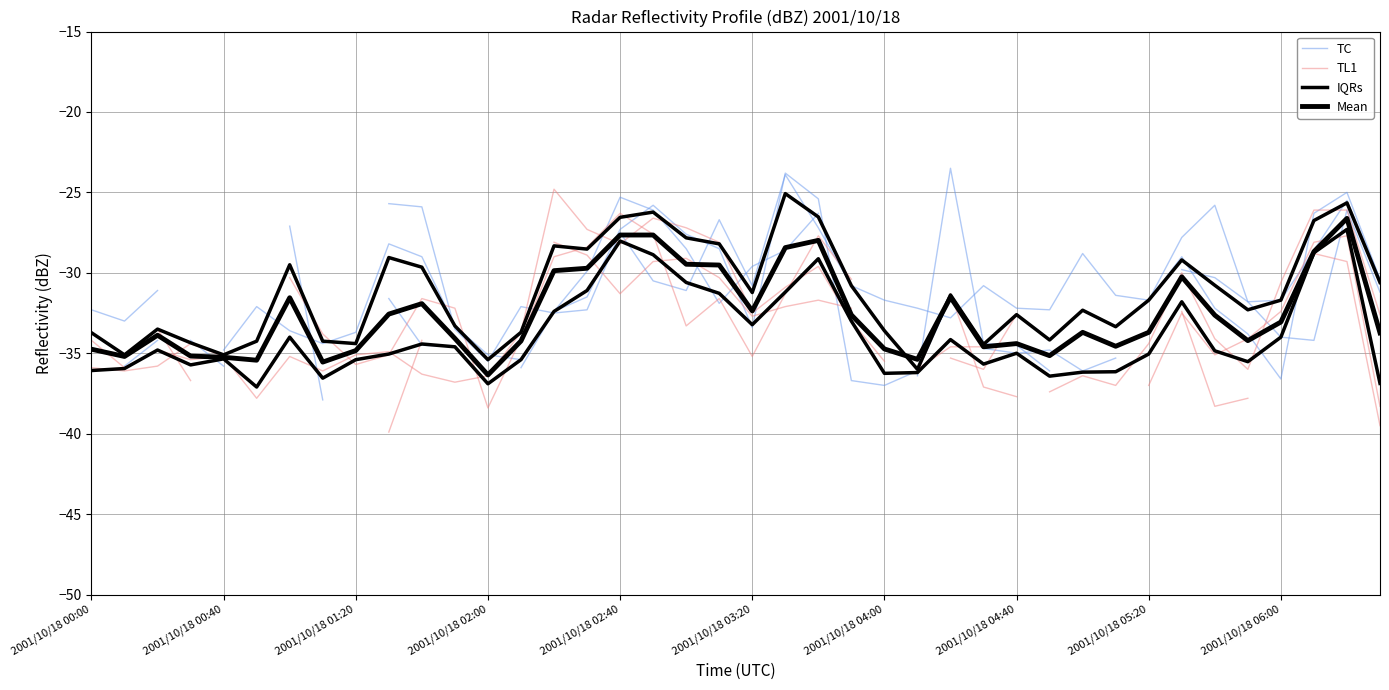

What are all the series names shown in the legend?

TC, TL1, IQRs, Mean